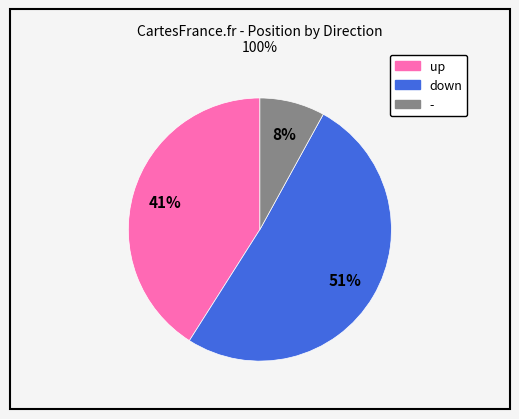

The - slice represents 8% of the pie. True or false?

True